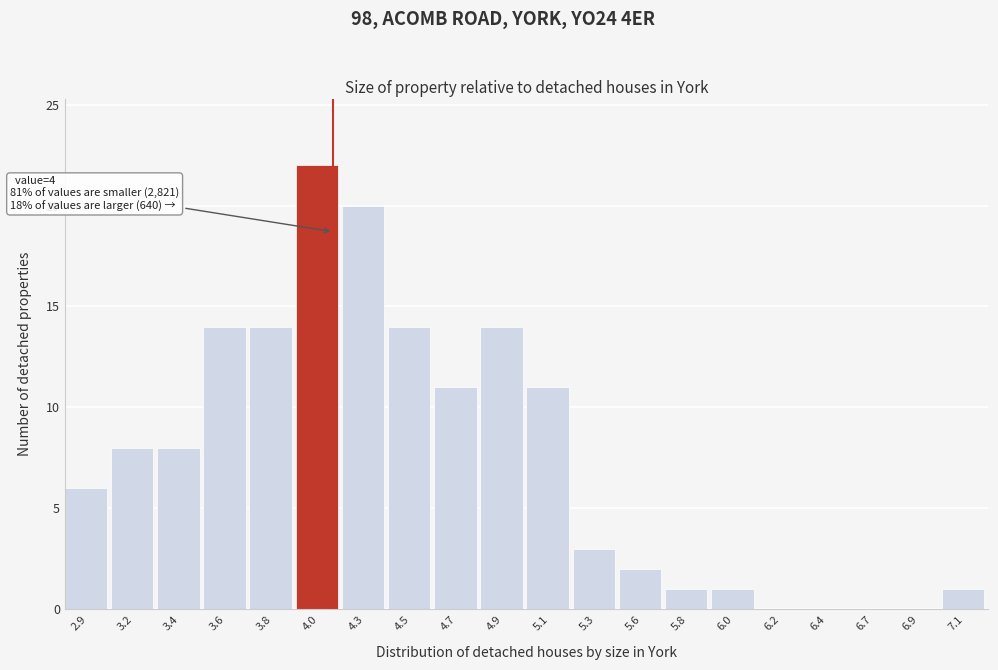

Reading right to left, transcribe all the data shown in this chart.

7.1=1	6.9=0	6.7=0	6.4=0	6.2=0	6.0=1	5.8=1	5.6=2	5.3=3	5.1=11	4.9=14	4.7=11	4.5=14	4.3=20	4.0=22	3.8=14	3.6=14	3.4=8	3.2=8	2.9=6